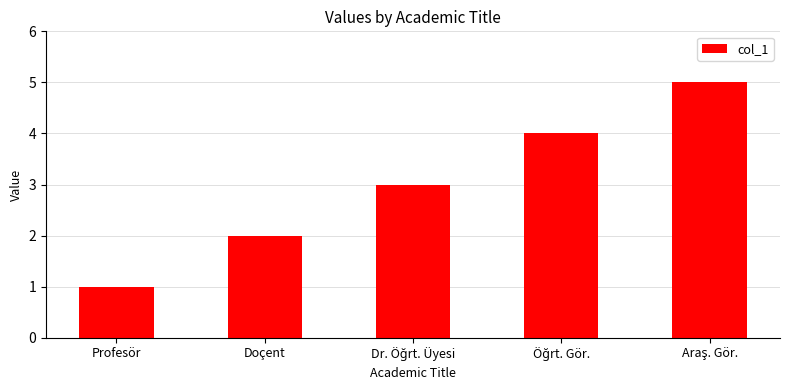

What is the greatest value displayed?

5